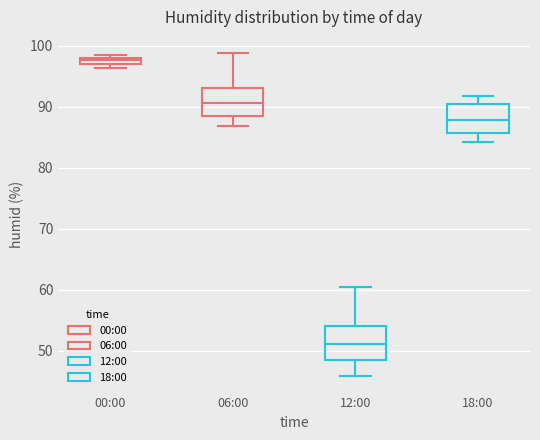

Where is the lower edge of the box for 18:00 on the y-axis? The values are not printed on the chart, so give them approximately, as read against the axis.

86